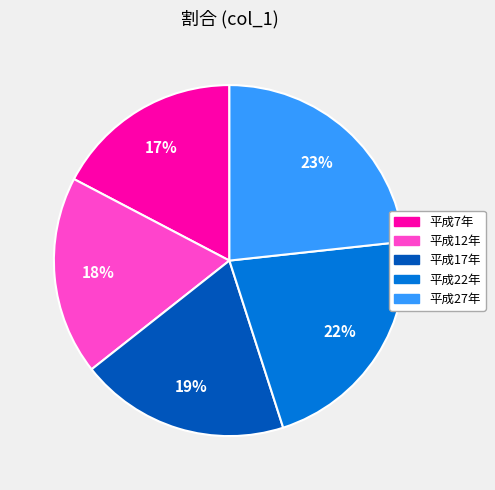

To the nearest percent, what is the difference between the 平成27年 and 平成12年 slice percentages?

5%